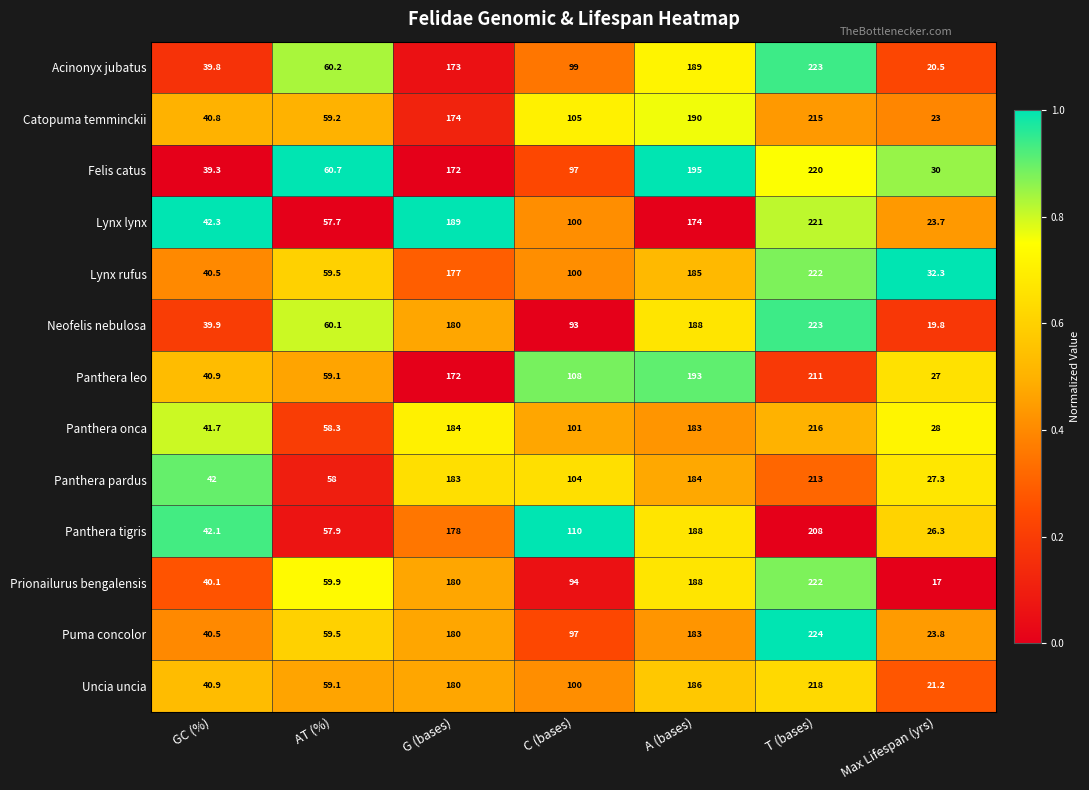

Between T (bases) and Max Lifespan (yrs), which series saw the biggest shift?

Prionailurus bengalensis